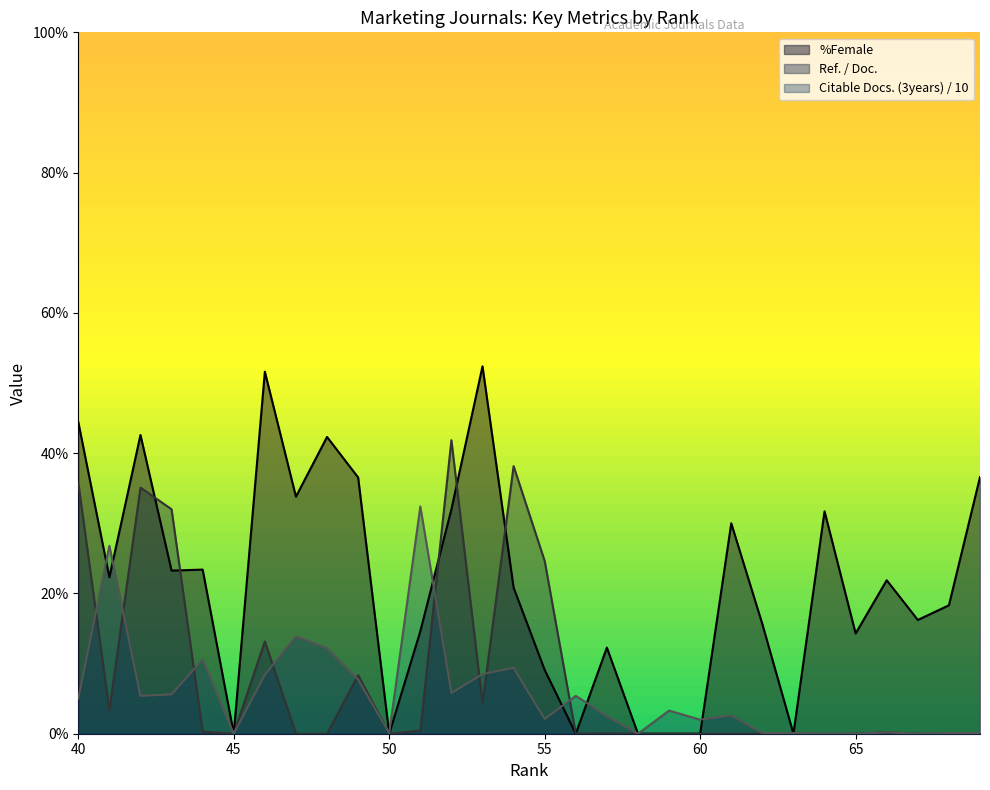

What is the average value of the %Female series?

21.5